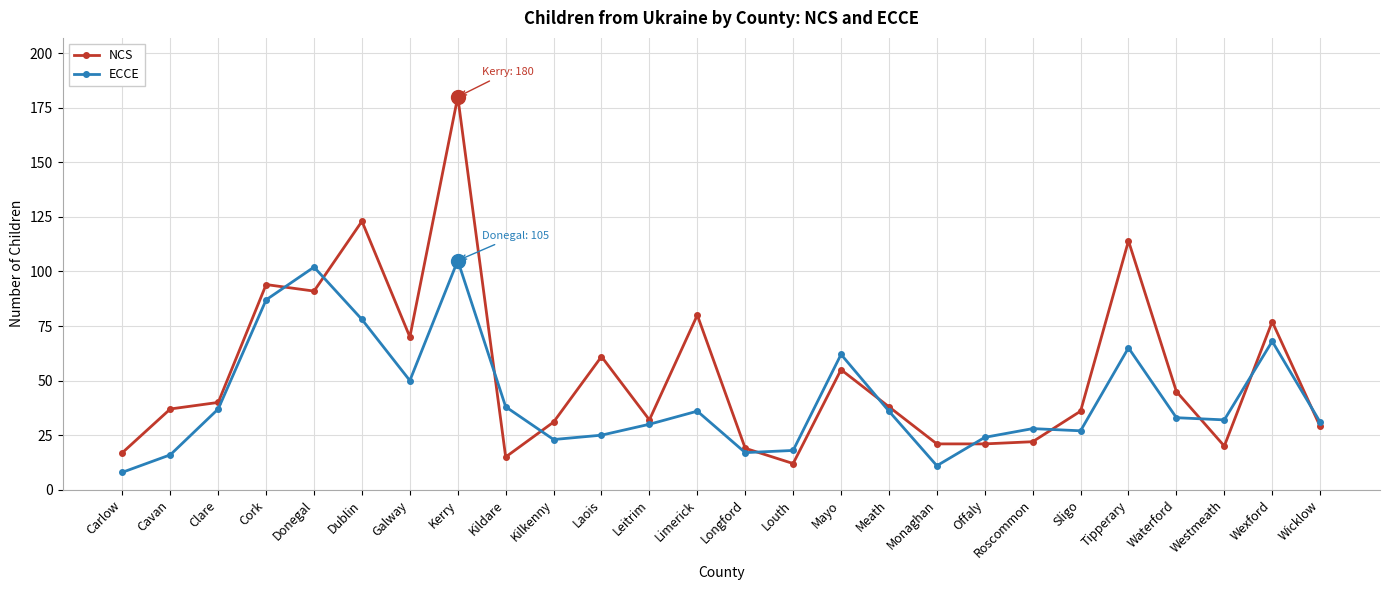

What is the minimum value shown in the chart?

8